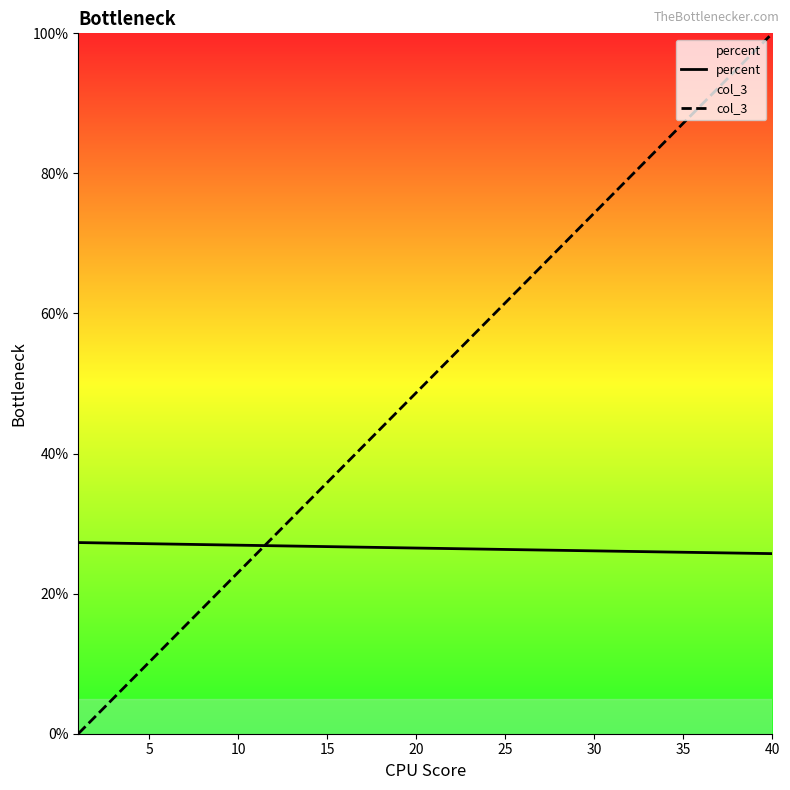

True or false: percent and col_3 intersect in this chart.

True